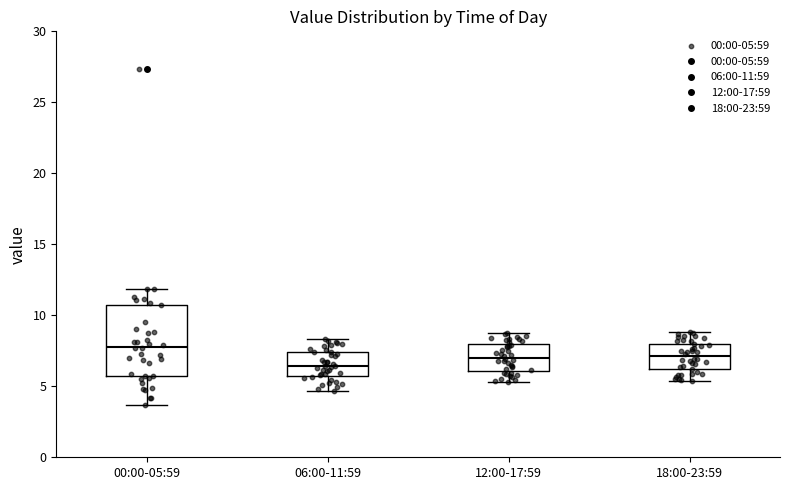

Which box's median line is the lowest?

06:00-11:59